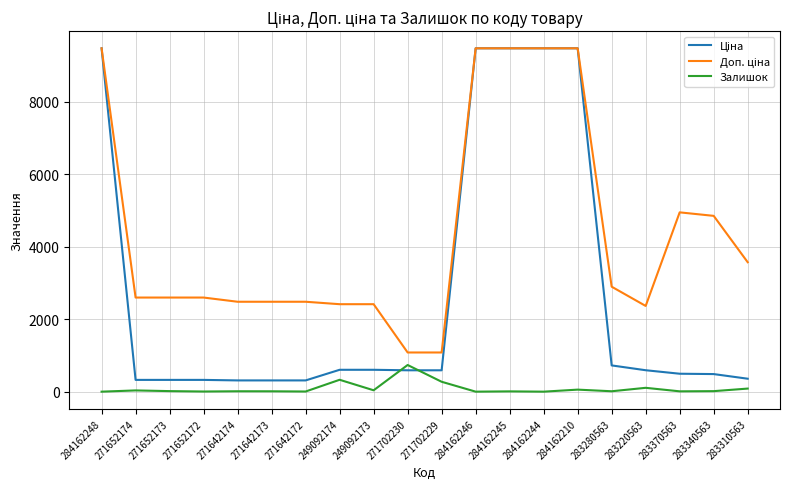

Is this an area chart (filled region under the line)?

No